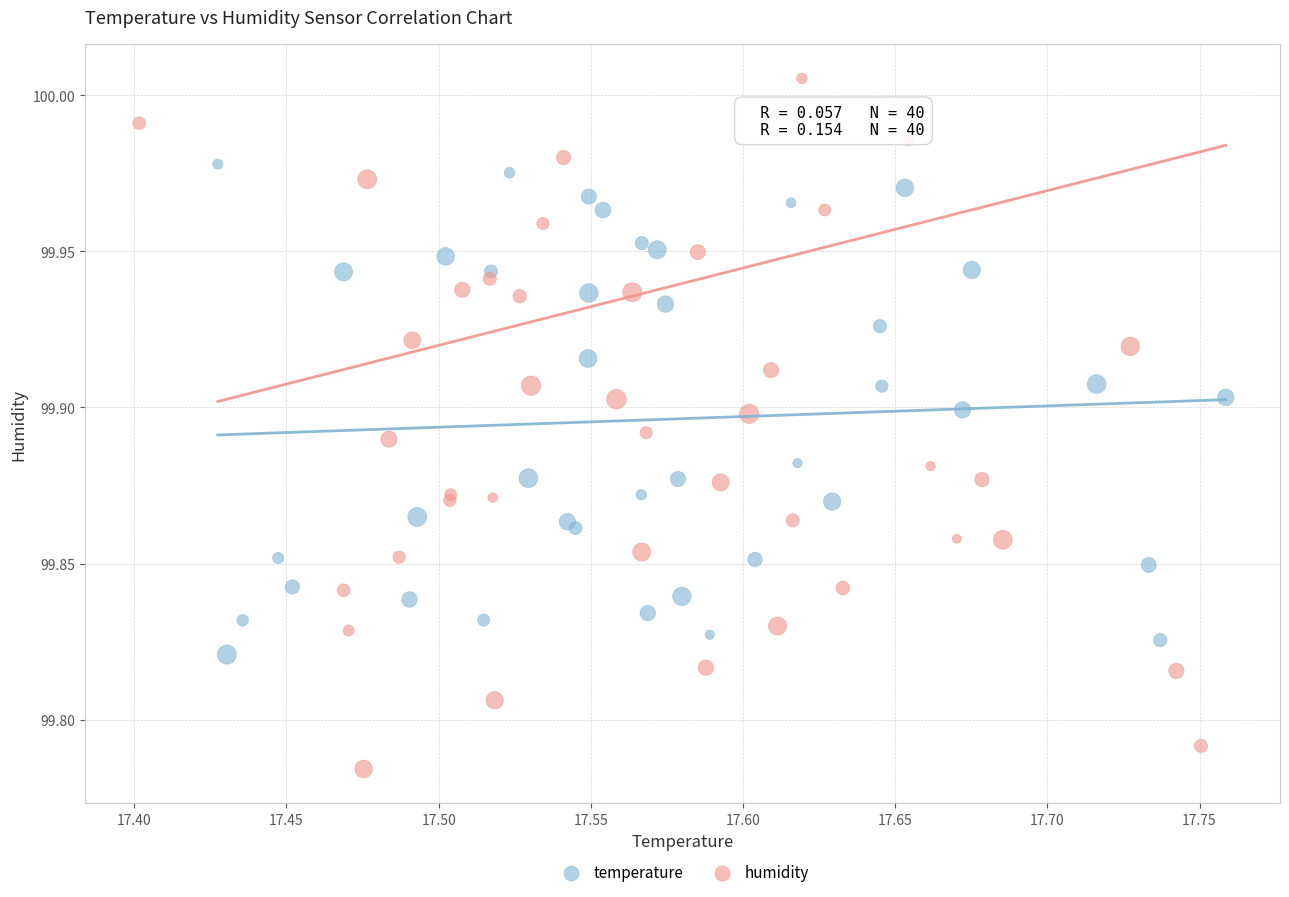

Which series has the widest spread of Y values?

humidity